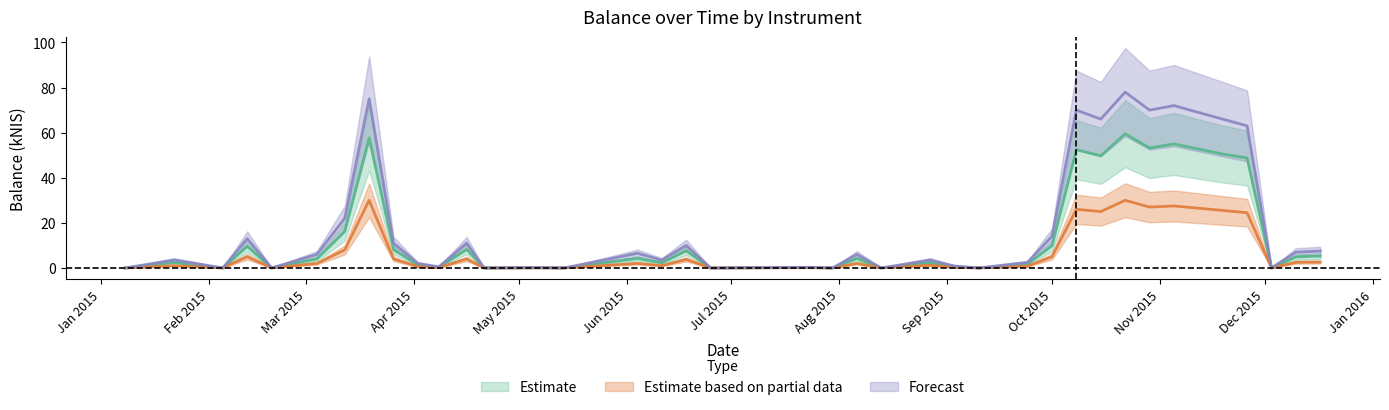

True or false: Estimate based on partial data and Forecast intersect in this chart.

False